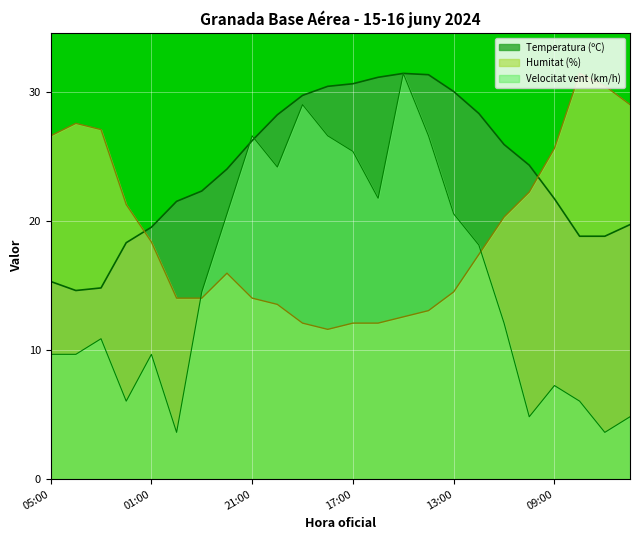

True or false: Temperatura (ºC) and Humitat (%) intersect in this chart.

True